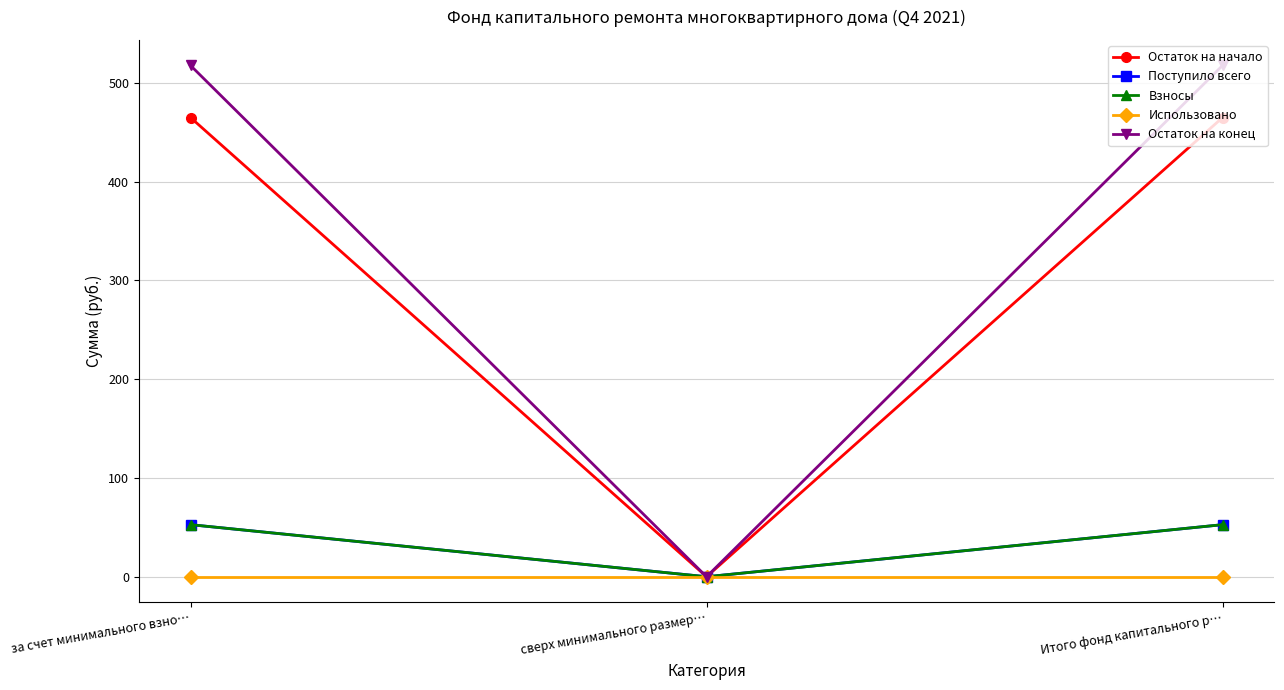

What is the highest value of the Остаток на начало series?

464.9